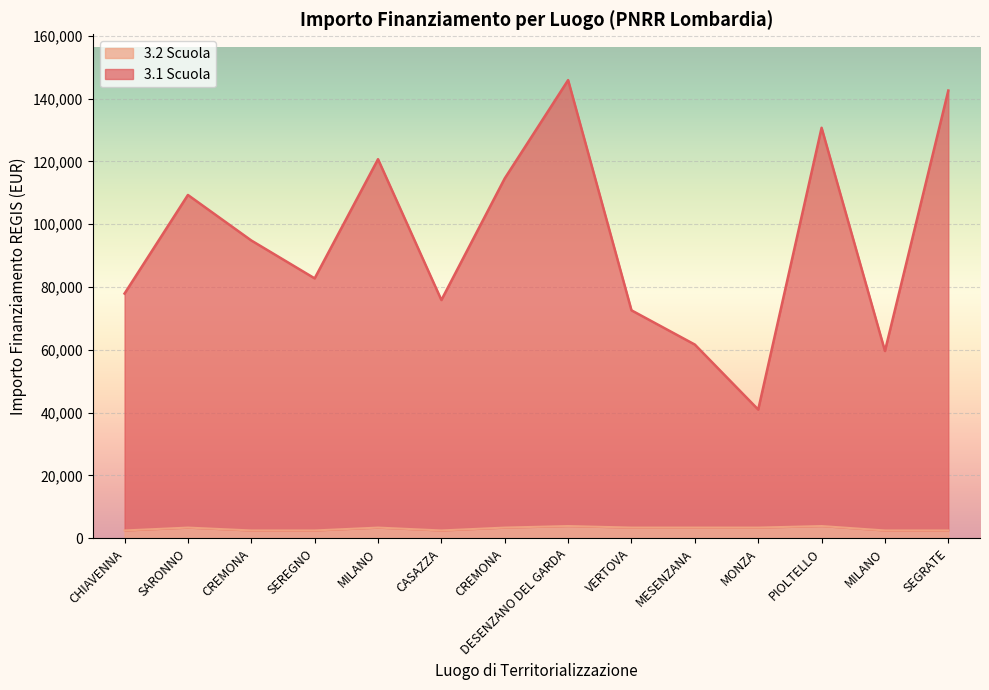

Reading left to right, transcribe all the data shown in this chart.

3.1 Scuola: CHIAVENNA=77940.6	SARONNO=109328.0	CREMONA=94839.9	SEREGNO=82768.1	MILANO=120724.1	CASAZZA=75873.7	CREMONA=114611.7	DESENZANO DEL GARDA=145907.3	VERTOVA=72593.1	MESENZANA=61686.5	MONZA=40990.6	PIOLTELLO=130726.9	MILANO=59641.9	SEGRATE=142585.5
3.2 Scuola: CHIAVENNA=2498.0	SARONNO=3413.0	CREMONA=2498.0	SEREGNO=2498.0	MILANO=3413.0	CASAZZA=2498.0	CREMONA=3413.0	DESENZANO DEL GARDA=3903.0	VERTOVA=3413.0	MESENZANA=3413.0	MONZA=3413.0	PIOLTELLO=3903.0	MILANO=2498.0	SEGRATE=2498.0